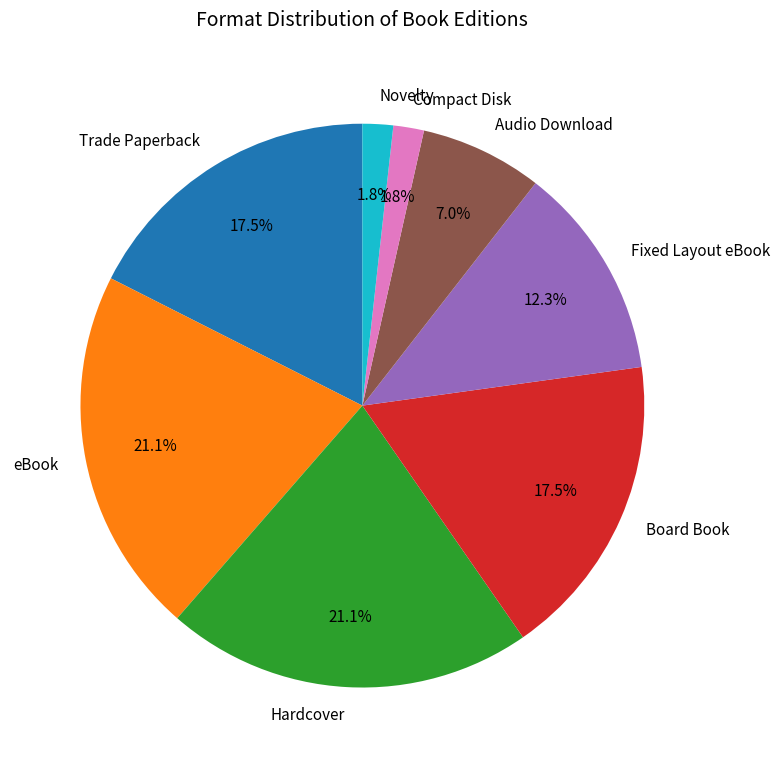

Combined, do Hardcover and Fixed Layout eBook account for over 50%?

No